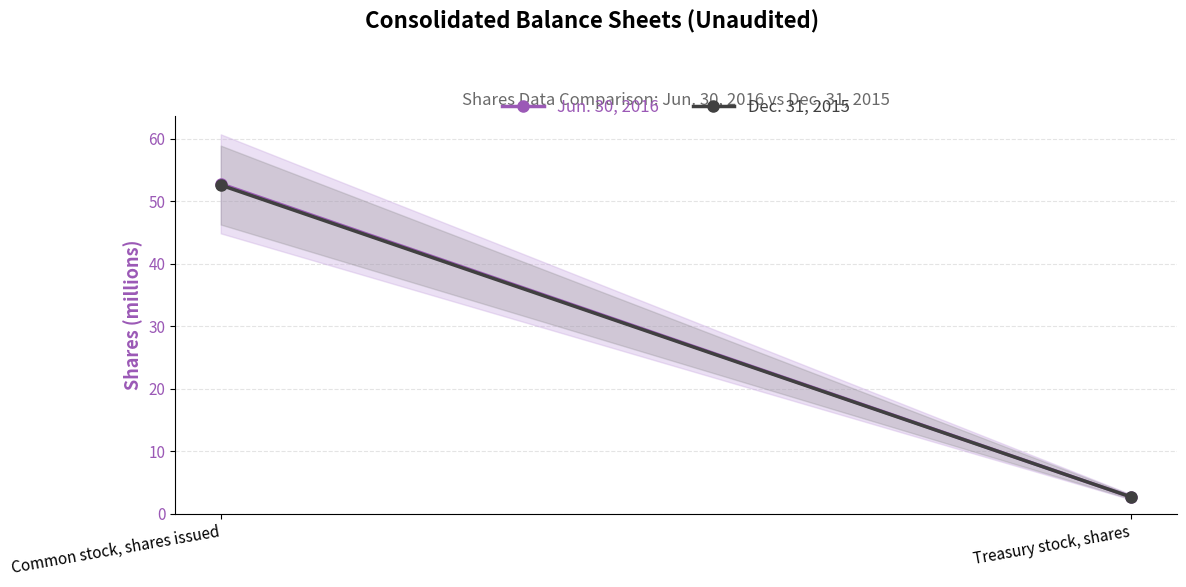

What is the sum of the Dec. 31, 2015 values at Treasury stock, shares and Common stock, shares issued?

55.3